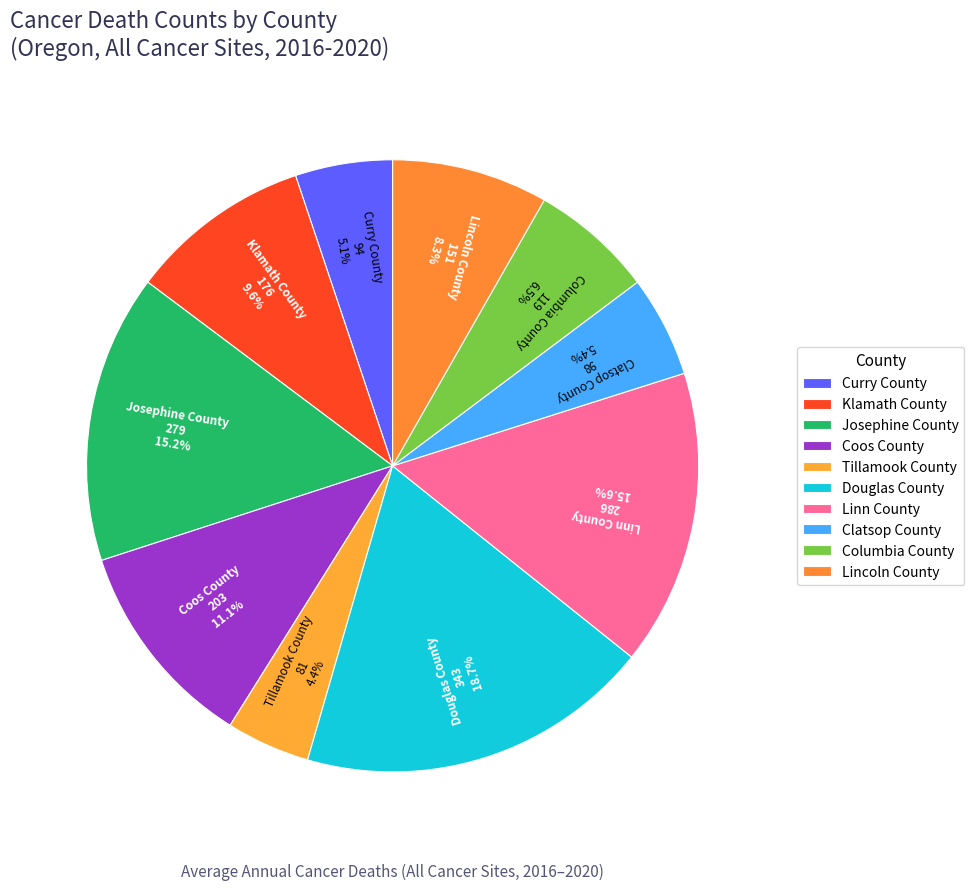

Does any single category account for the majority?

No